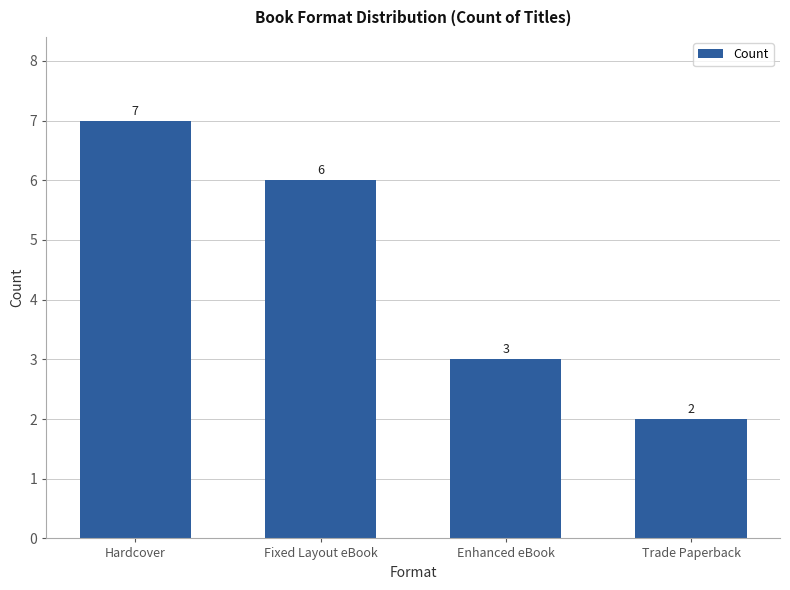

What is the difference between the values at Enhanced eBook and Hardcover?

4